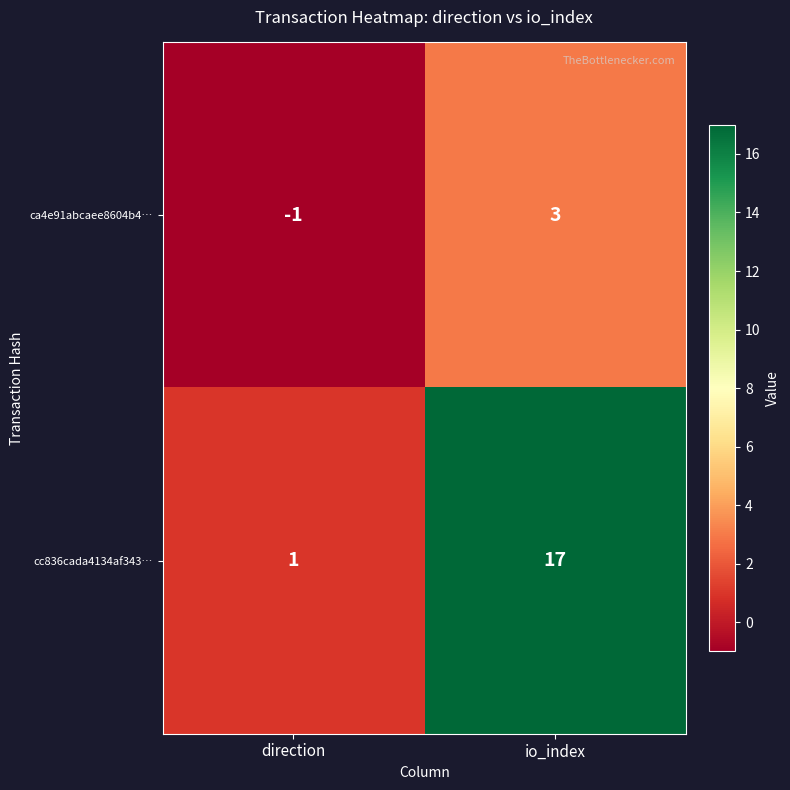

What is the spread (max minus min) of values at direction?

2